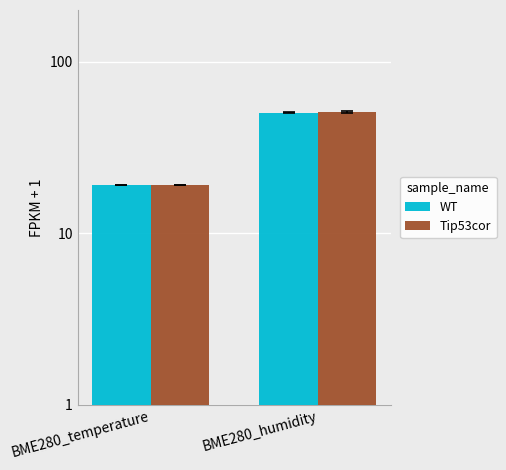

How many data points in Tip53cor are less than 50?

1